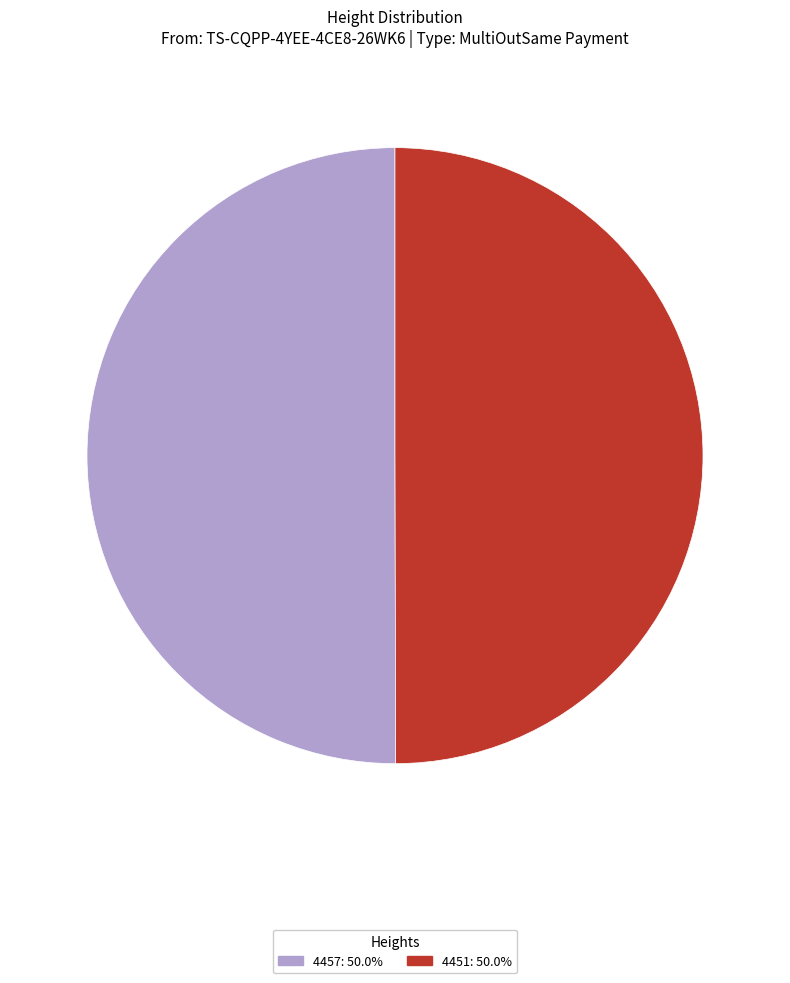

How many slices are in this pie chart?

2